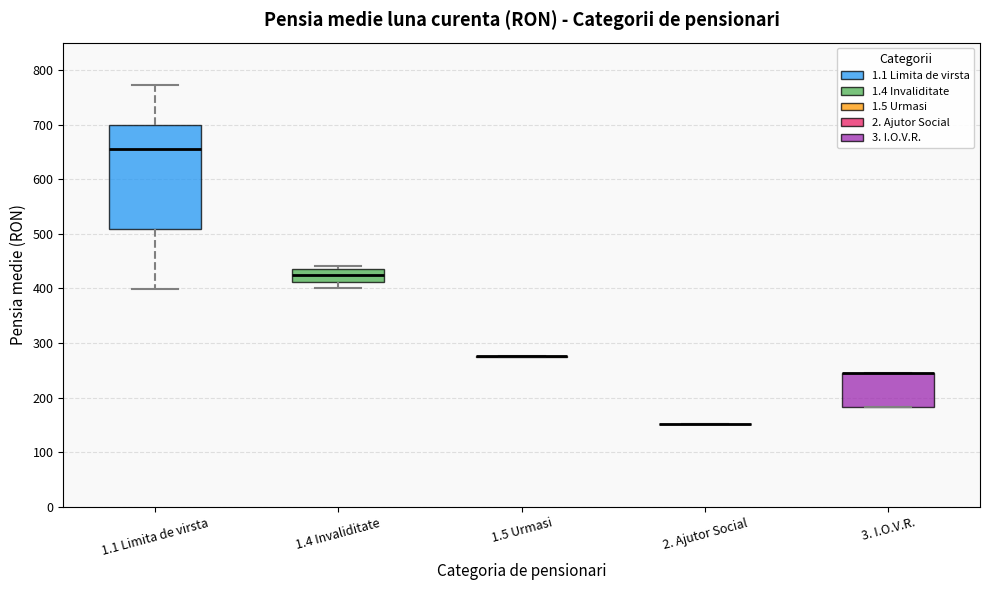

Reading left to right, transcribe this box plot: for each box, give where its median line is, the range the box spans, and where its two whiskers end, as read against the y-axis. The values are not printed on the chart, so give them approximately, as read against the axis.

1.1 Limita de virsta: median 650, box 510 to 700, whiskers 400 to 770
1.4 Invaliditate: median 430, box 410 to 440, whiskers 400 to 440 (just above the box's upper edge)
1.5 Urmasi: box collapsed to a line at 280, whiskers 280 to 280
2. Ajutor Social: box collapsed to a line at 150, whiskers 150 to 150
3. I.O.V.R.: median 250 (drawn on the box's upper edge), box 180 to 250, whiskers 180 to 250